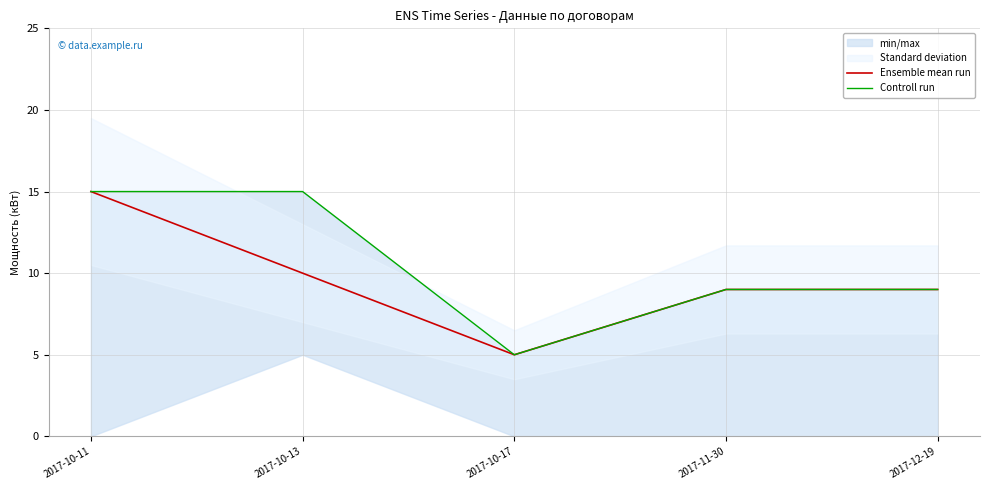

What is the average value of the Ensemble mean run series?

10